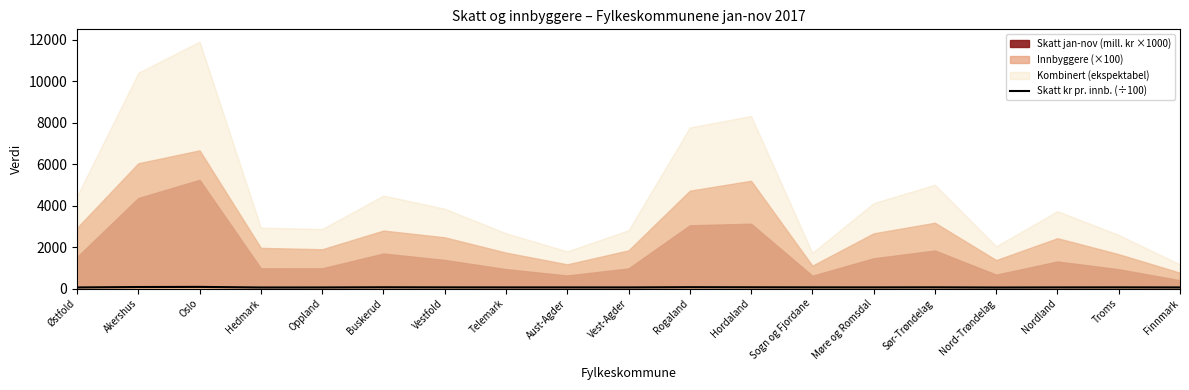

What is the difference between the values at Nord-Trøndelag and Aust-Agder?

5.0